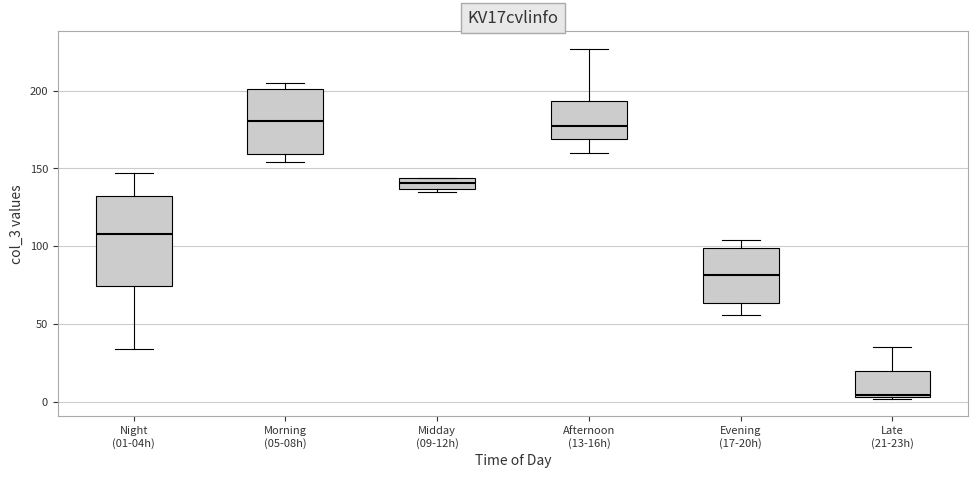

Reading left to right, transcribe this box plot: for each box, give where its median line is, the range the box spans, and where its two whiskers end, as read against the y-axis. The values are not printed on the chart, so give them approximately, as read against the axis.

Night (01-04h): median 110, box 75 to 130, whiskers 35 to 145
Morning (05-08h): median 180, box 160 to 200, whiskers 155 to 205
Midday (09-12h): median 140, box 135 to 145, whiskers 135 to 145
Afternoon (13-16h): median 175, box 170 to 195, whiskers 160 to 225
Evening (17-20h): median 80, box 65 to 100, whiskers 55 to 105
Late (21-23h): median 5, box 5 to 20, whiskers 0 to 35